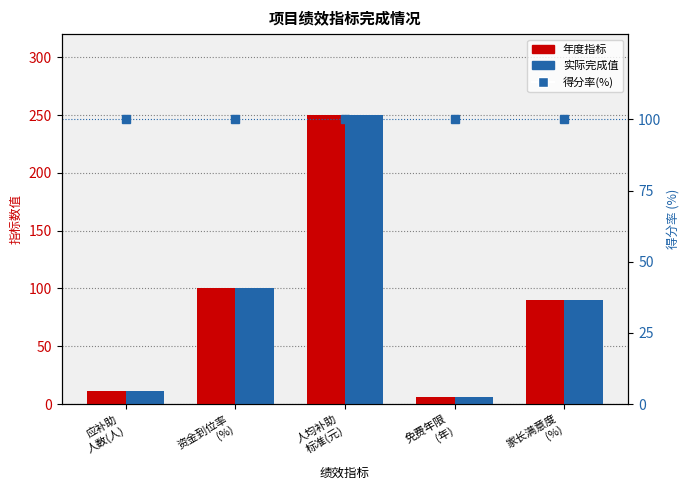

What is the difference between the highest and lowest values at 应补助
人数(人)?

89